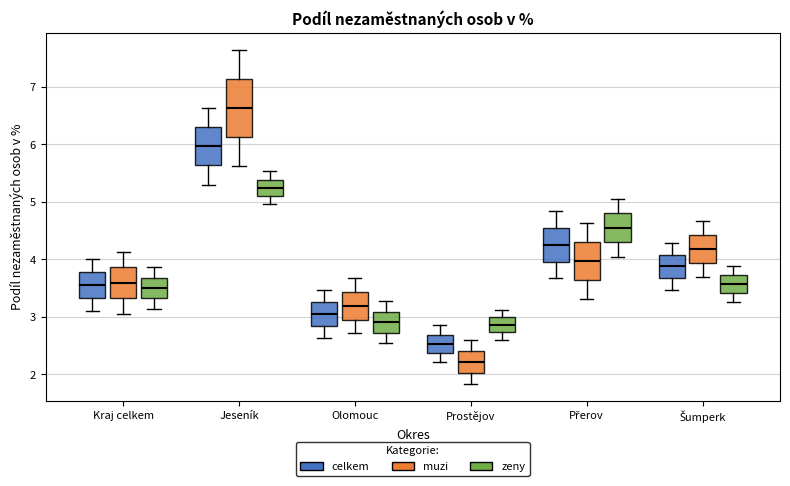

Reading left to right, read every box against the y-axis: the position of its median line, the range the box covers, and the ends of its whiskers. The values are not printed on the chart, so give them approximately, as read against the axis.

Kraj celkem (celkem): median 3.5, box 3.3 to 3.8, whiskers 3.1 to 4.0
Kraj celkem (muzi): median 3.6, box 3.3 to 3.9, whiskers 3.1 to 4.1
Kraj celkem (zeny): median 3.5, box 3.3 to 3.7, whiskers 3.1 to 3.9
Jeseník (celkem): median 6.0, box 5.6 to 6.3, whiskers 5.3 to 6.6
Jeseník (muzi): median 6.6, box 6.1 to 7.1, whiskers 5.6 to 7.6
Jeseník (zeny): median 5.2, box 5.1 to 5.4, whiskers 5.0 to 5.5
Olomouc (celkem): median 3.0, box 2.8 to 3.3, whiskers 2.6 to 3.5
Olomouc (muzi): median 3.2, box 3.0 to 3.4, whiskers 2.7 to 3.7
Olomouc (zeny): median 2.9, box 2.7 to 3.1, whiskers 2.5 to 3.3
Prostějov (celkem): median 2.5, box 2.4 to 2.7, whiskers 2.2 to 2.8
Prostějov (muzi): median 2.2, box 2.0 to 2.4, whiskers 1.8 to 2.6
Prostějov (zeny): median 2.9, box 2.7 to 3.0, whiskers 2.6 to 3.1
Přerov (celkem): median 4.3, box 4.0 to 4.5, whiskers 3.7 to 4.8
Přerov (muzi): median 4.0, box 3.6 to 4.3, whiskers 3.3 to 4.6
Přerov (zeny): median 4.6, box 4.3 to 4.8, whiskers 4.0 to 5.1
Šumperk (celkem): median 3.9, box 3.7 to 4.1, whiskers 3.5 to 4.3
Šumperk (muzi): median 4.2, box 3.9 to 4.4, whiskers 3.7 to 4.7
Šumperk (zeny): median 3.6, box 3.4 to 3.7, whiskers 3.3 to 3.9